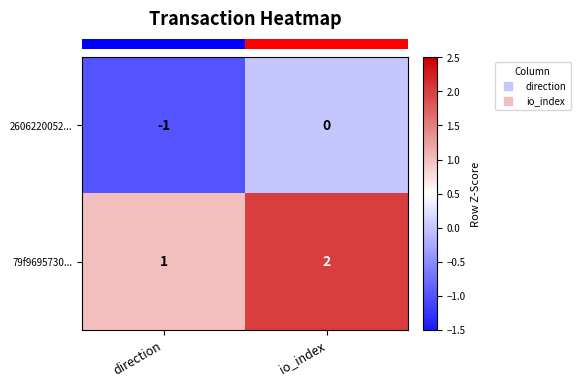

Is it true that 2606220052... equals 0 at io_index?

True